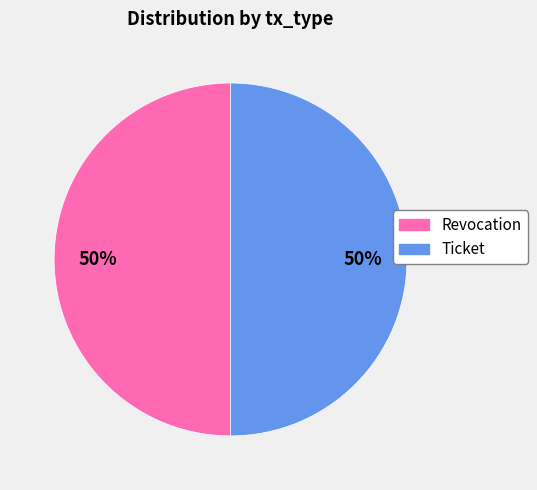

Approximately how many times larger is the value at Revocation compared to Ticket?

1.0